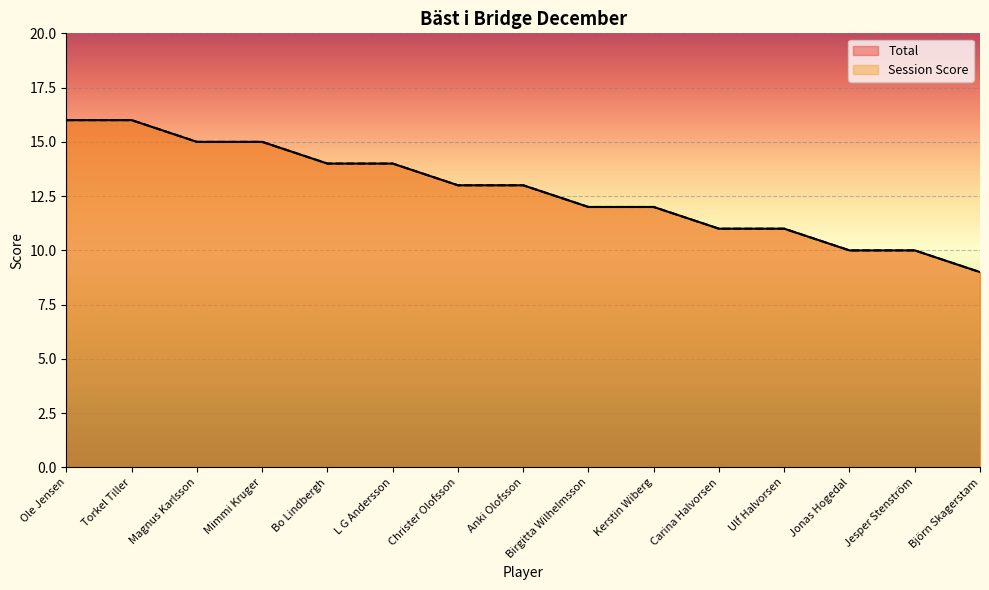

True or false: Total and Session Score cross at least once.

False